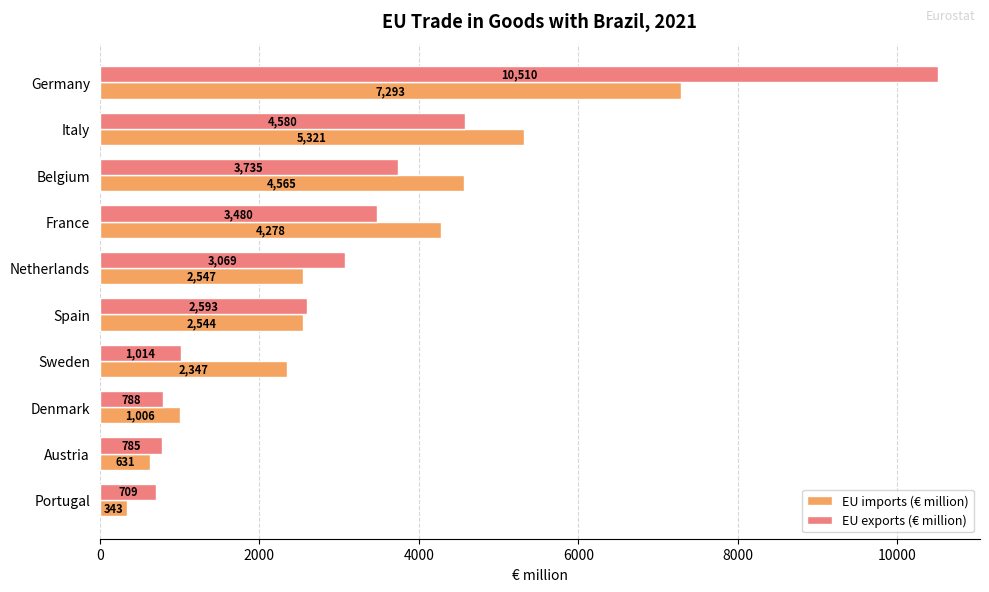

At which label is EU exports (€ million) closest to 5609?

Italy